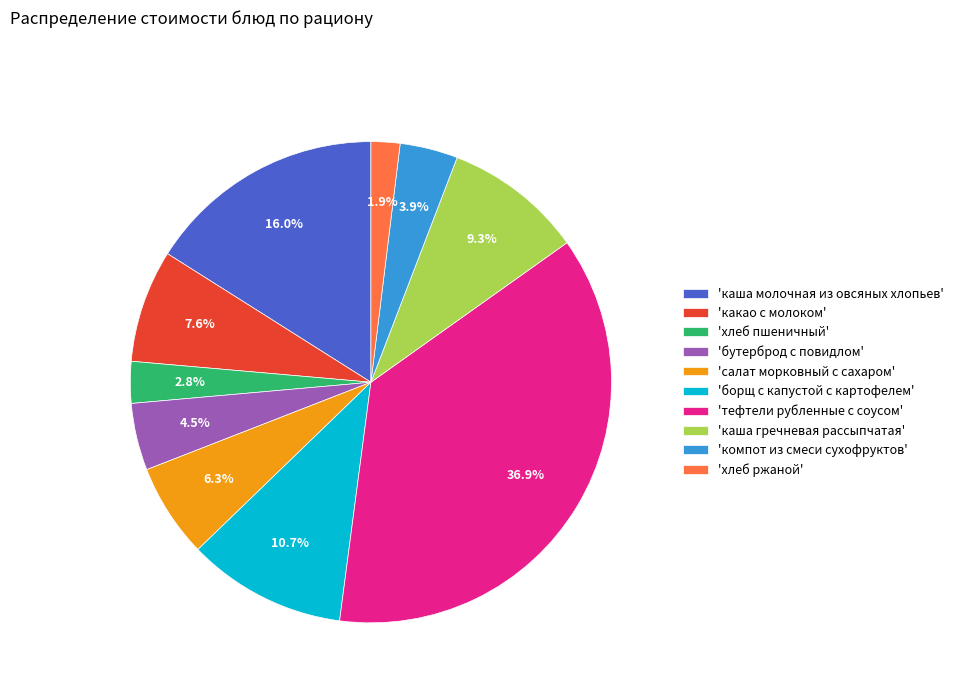

Does any single category account for the majority?

No